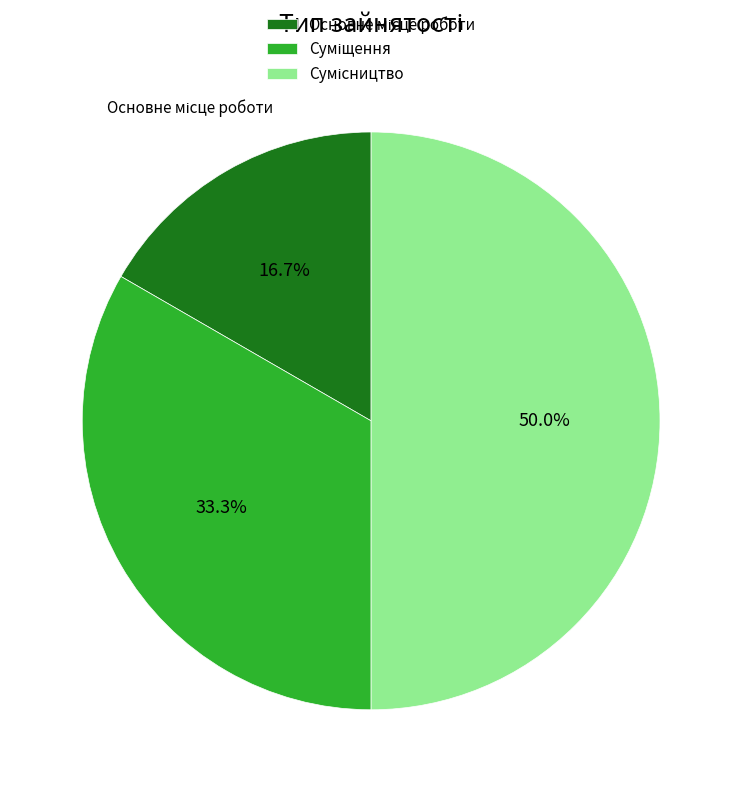

Does Основне місце роботи account for over 50% of the chart?

No